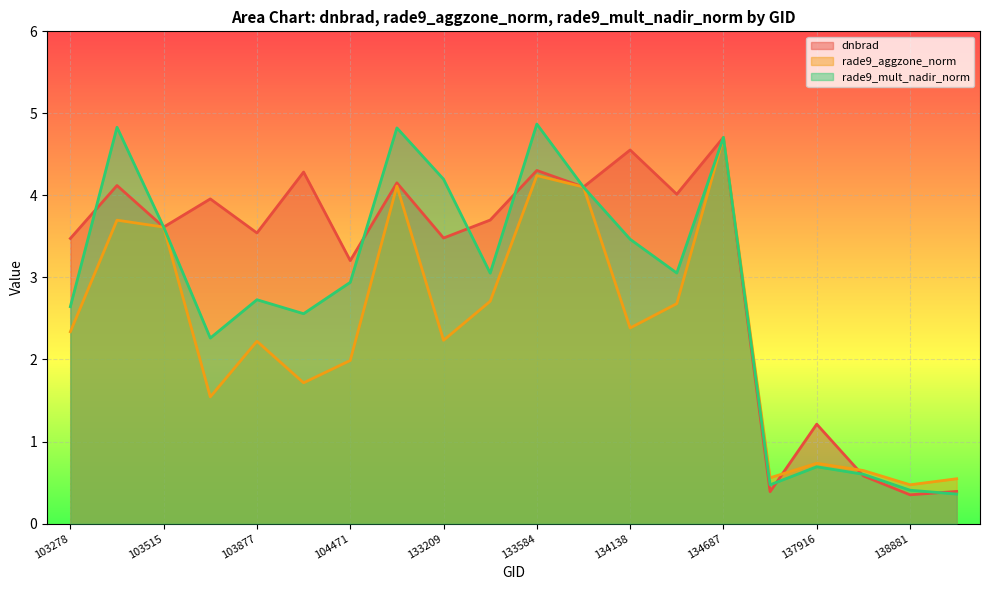

What is the sum of all rade9_aggzone_norm values?

47.3